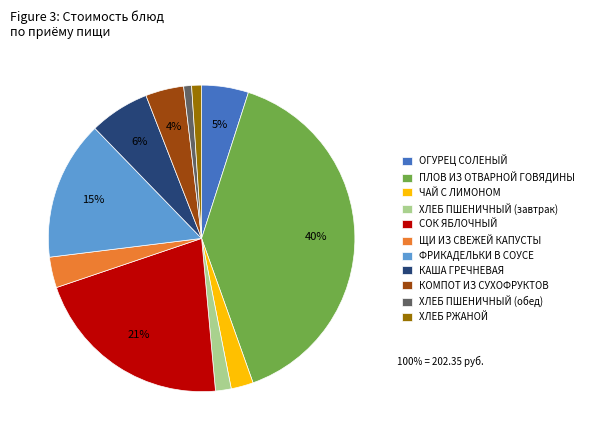

How many segments does this pie chart have?

11